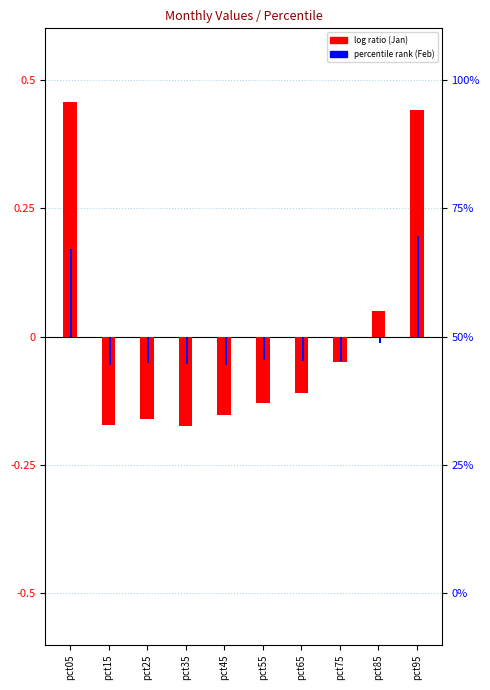

What is the lowest value of the Jan (log ratio) series?

-0.2